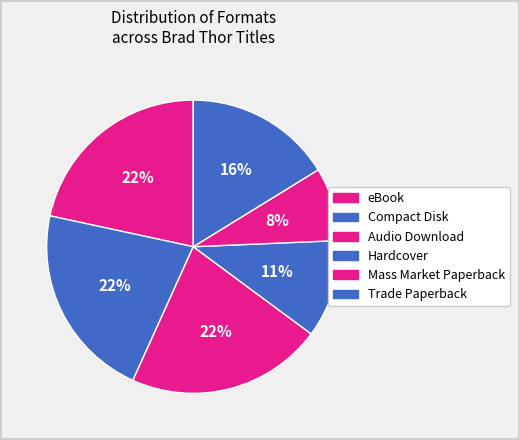

What is the ratio of the value at Trade Paperback to the value at Compact Disk?

0.8